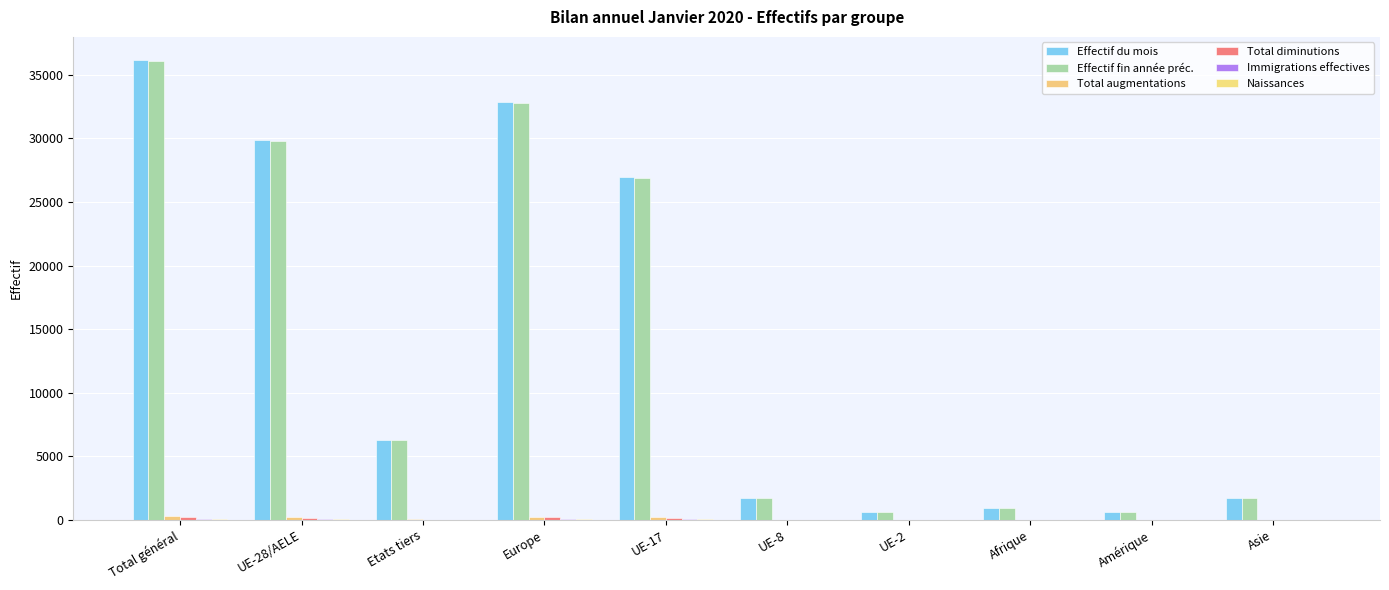

What is the difference between the highest and lowest values at UE-8?

1721